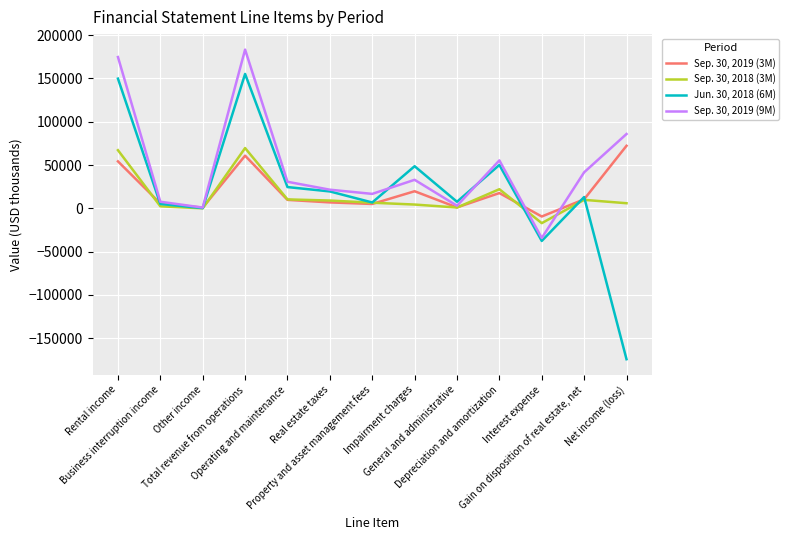

At Other income, list the series in order from smallest to largest.

Sep. 30, 2018 (3M), Jun. 30, 2018 (6M), Sep. 30, 2019 (3M), Sep. 30, 2019 (9M)